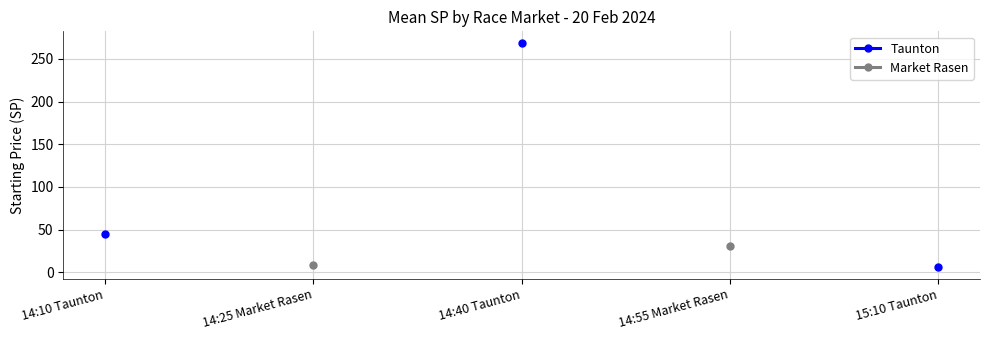

What is the label of the 4th point from the left?

14:55 Market Rasen